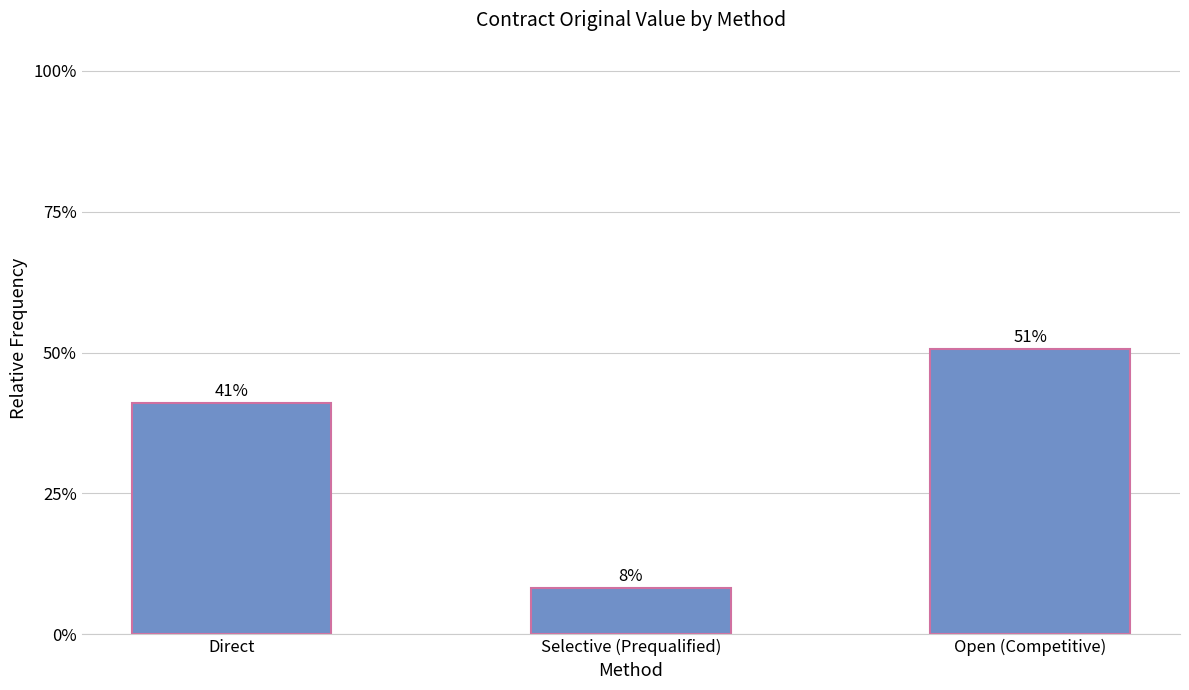

What is the change in value from Direct to Selective (Prequalified)?

-0.3